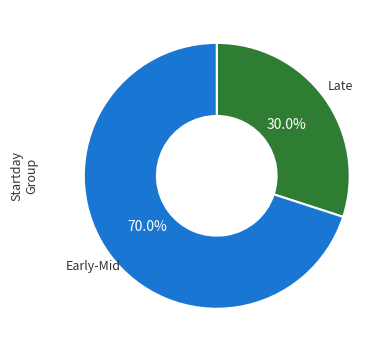

Does any single category account for the majority?

Yes